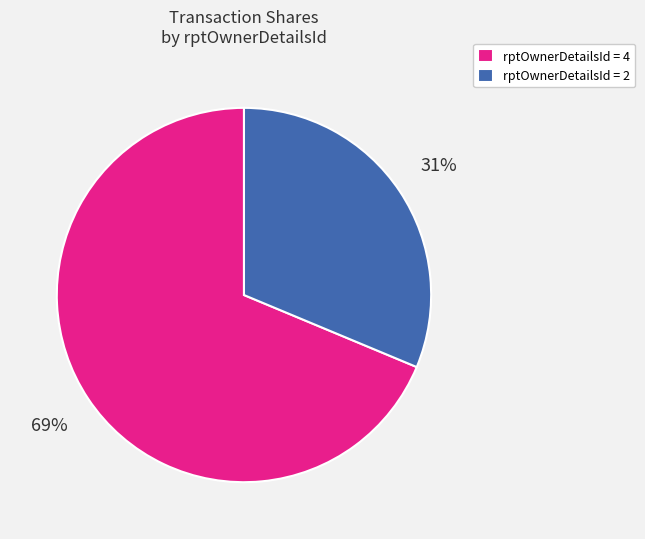

Is the sum of rptOwnerDetailsId = 4 and rptOwnerDetailsId = 2 greater than half?

Yes